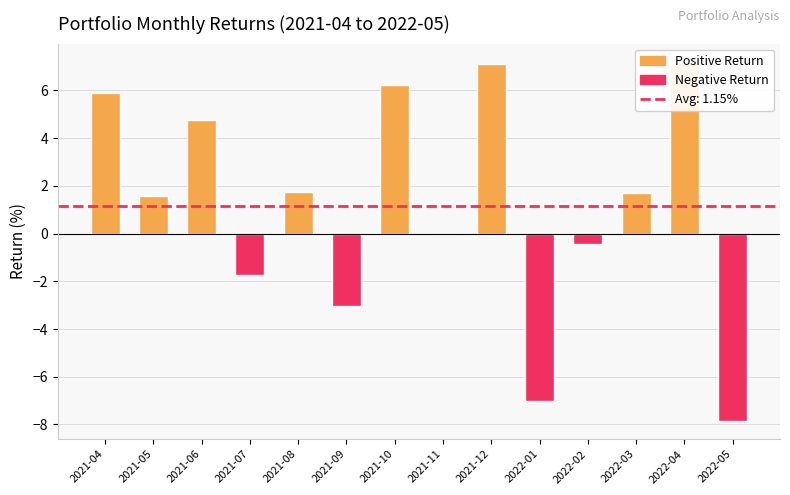

Rank the categories by value from lowest to highest.

2022-05, 2022-01, 2021-09, 2021-07, 2022-02, 2021-11, 2021-05, 2022-03, 2021-08, 2021-06, 2021-04, 2021-10, 2021-12, 2022-04